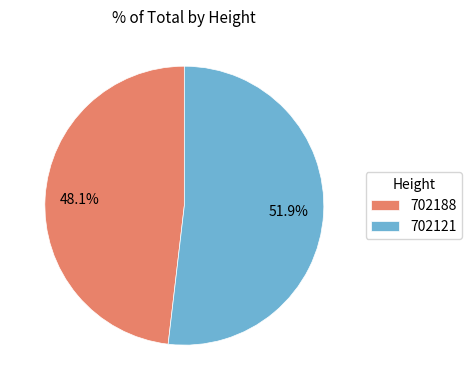

To the nearest percent, what is the difference between the 702121 and 702188 slice percentages?

4%